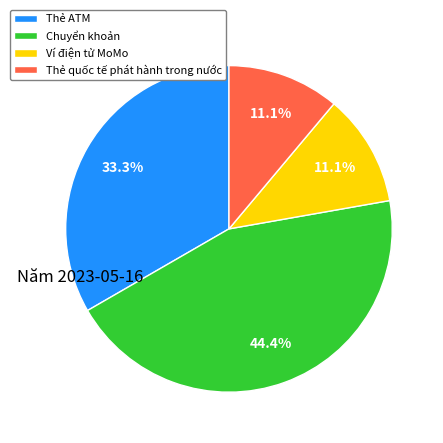

What percentage is the Thẻ ATM slice, to the nearest percent?

33%